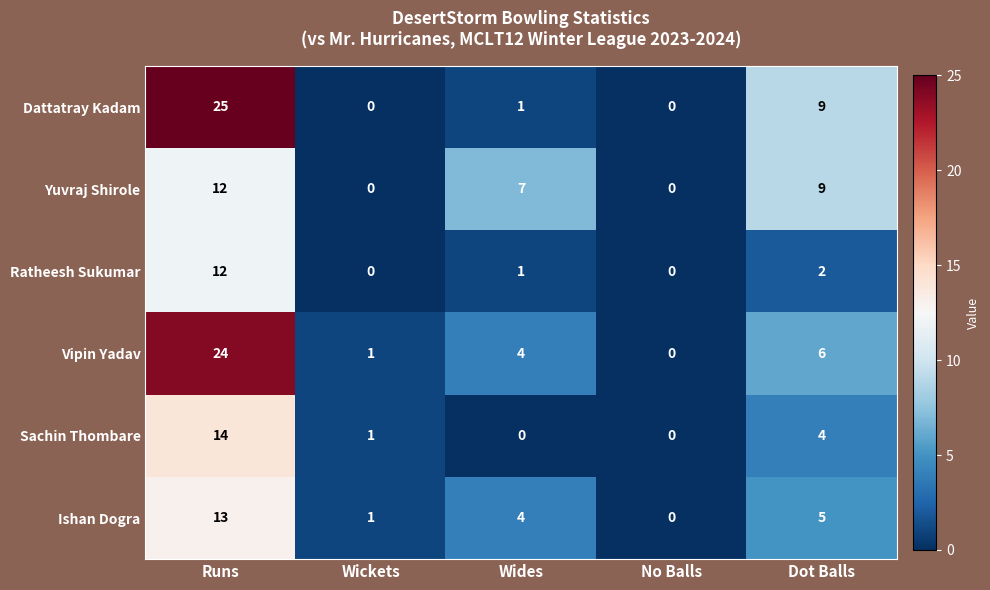

Rank the categories by Vipin Yadav value from highest to lowest.

Runs, Dot Balls, Wides, Wickets, No Balls